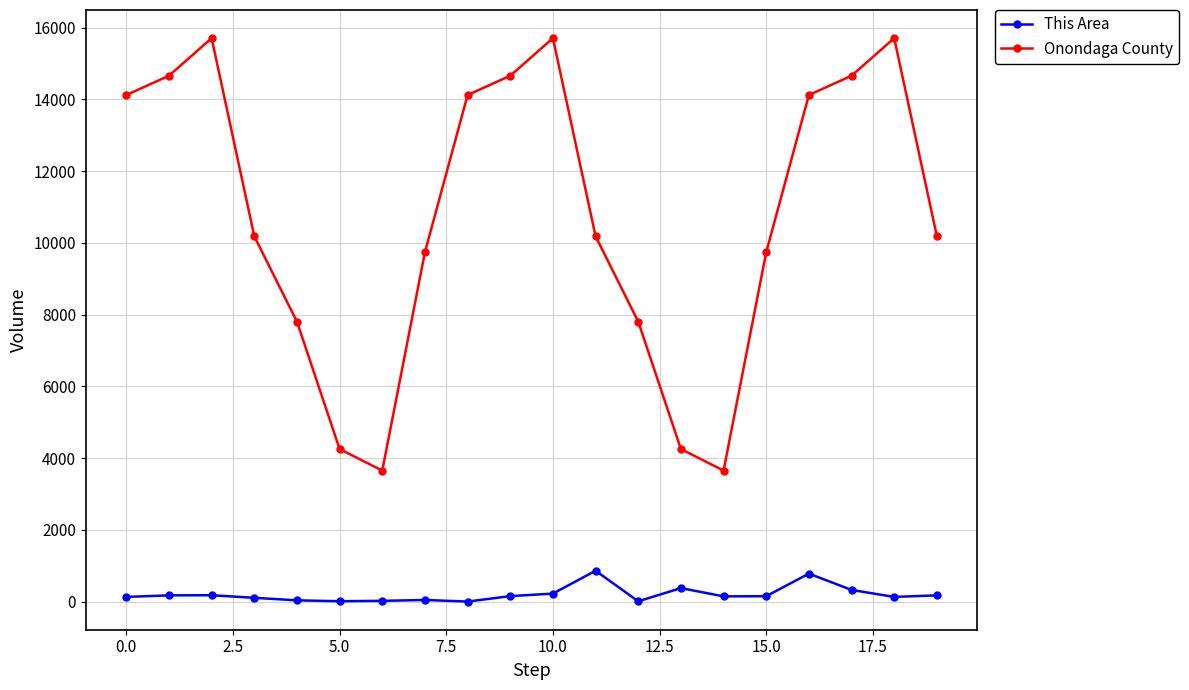

At how many categories does at least one series exceed 9819?

12